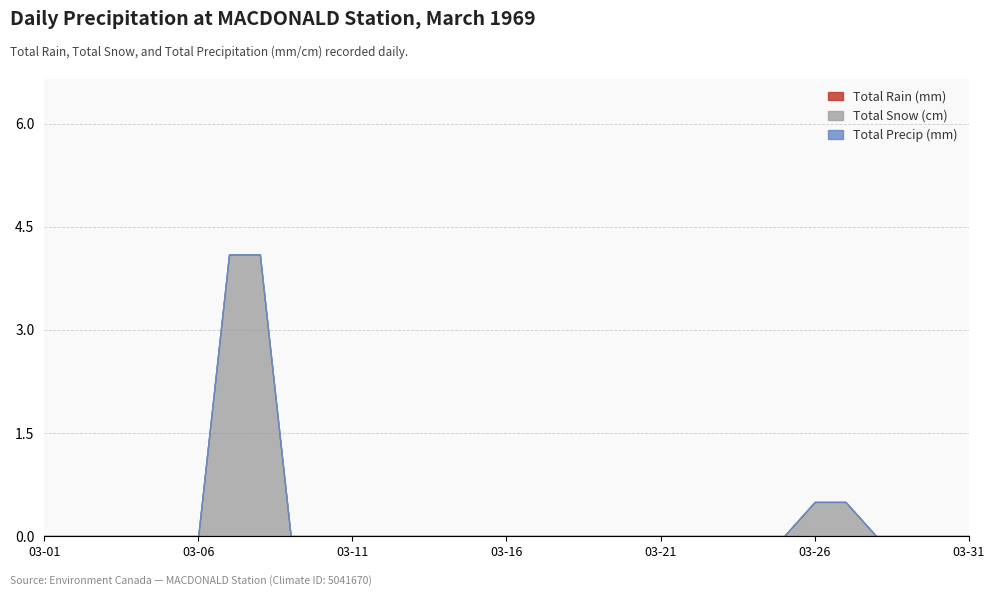

Which has a higher value, 1969-03-02 or 1969-03-03?

1969-03-02